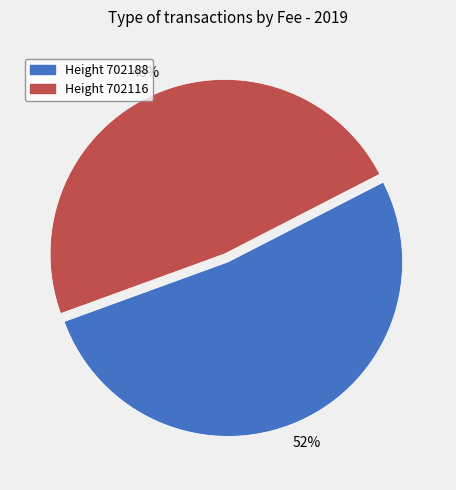

Is there a majority slice in this chart?

Yes